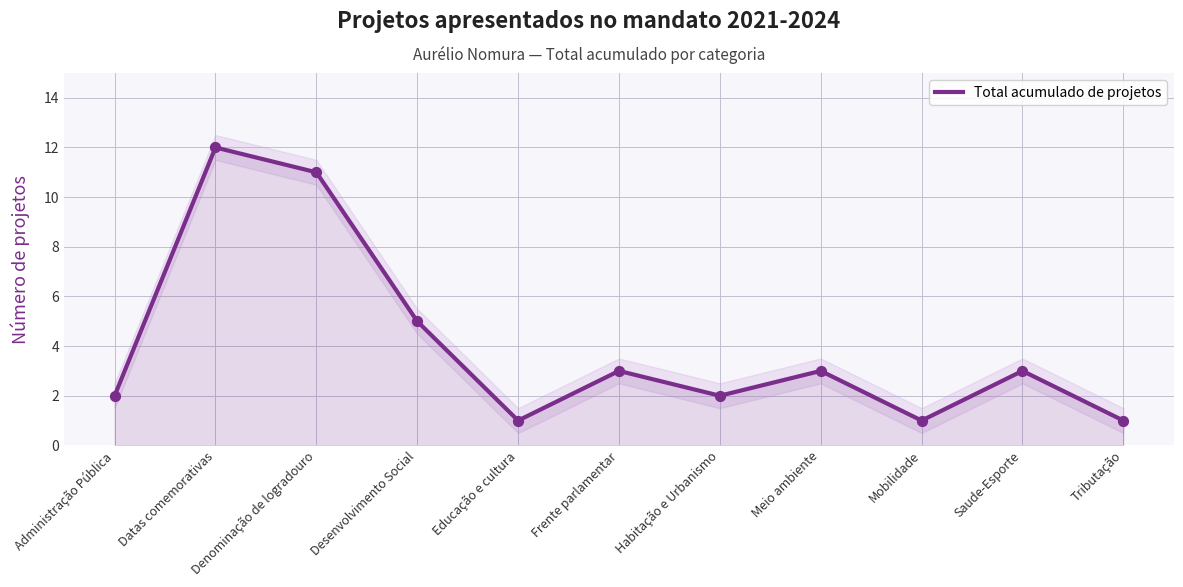

Between Desenvolvimento Social and Saude-Esporte, which is larger?

Desenvolvimento Social